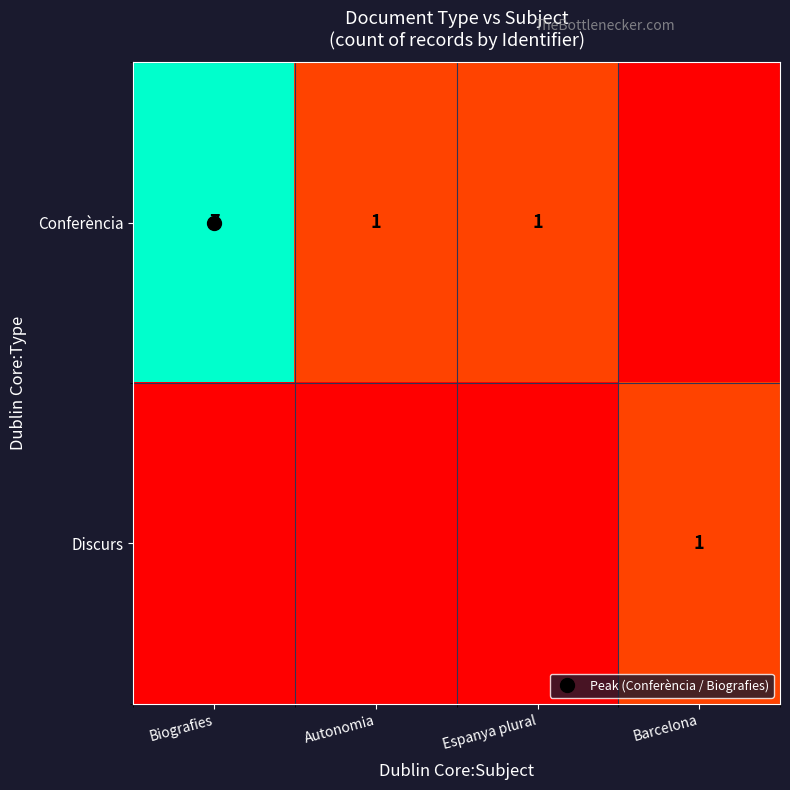

At which label does Conferència reach its minimum?

Barcelona